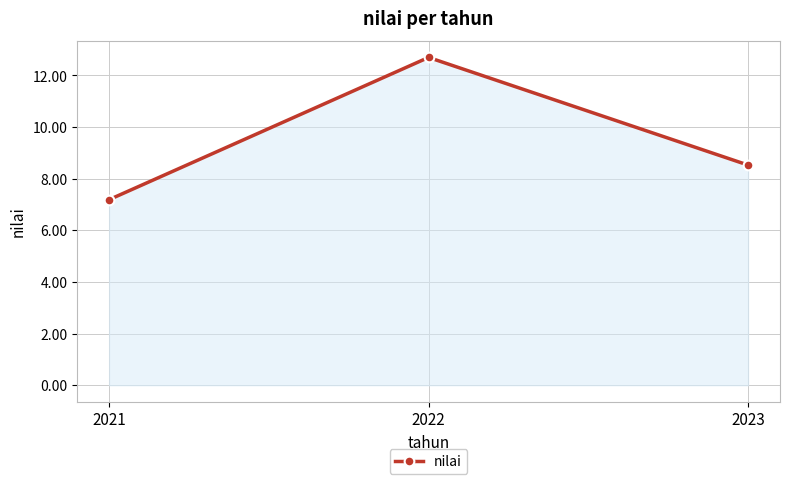

List the labels in order of value, largest first.

2022, 2023, 2021